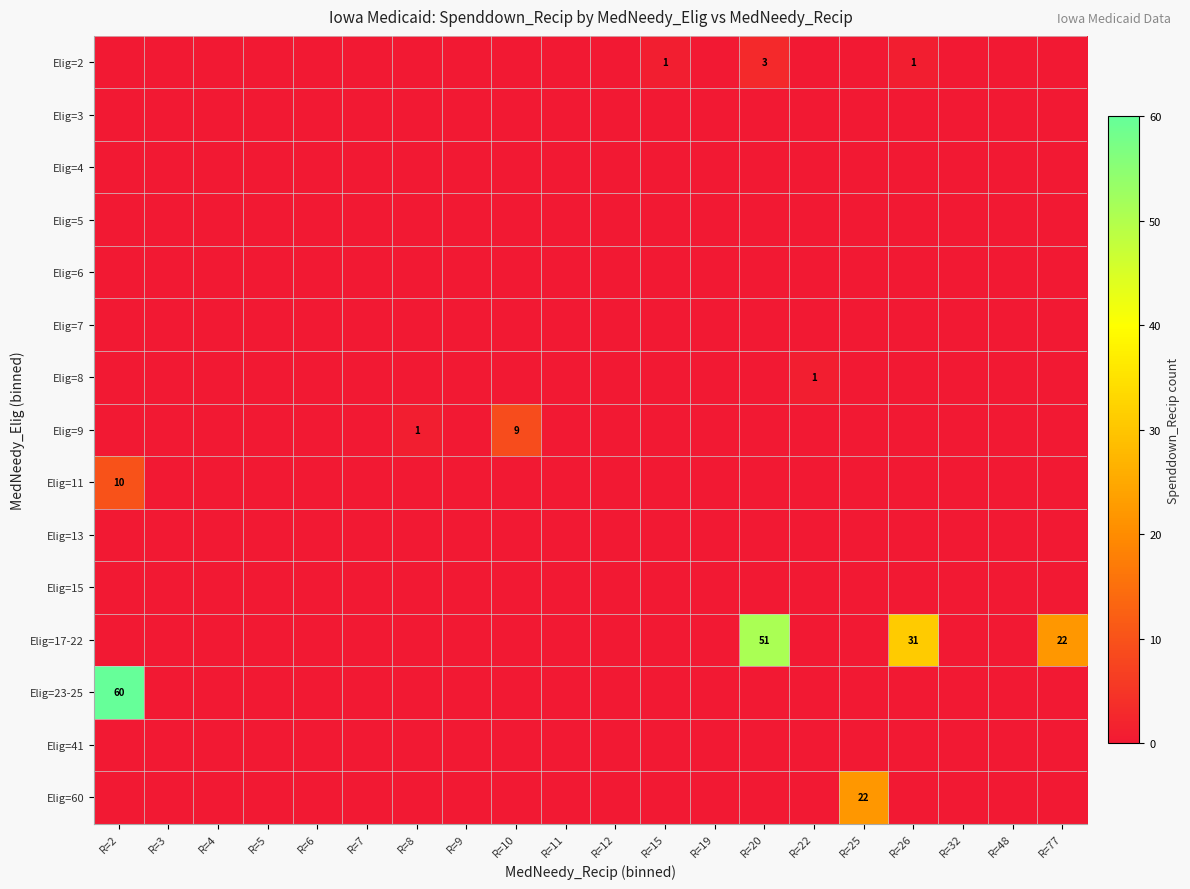

How many Elig=11 values are between 0 and 1?

19